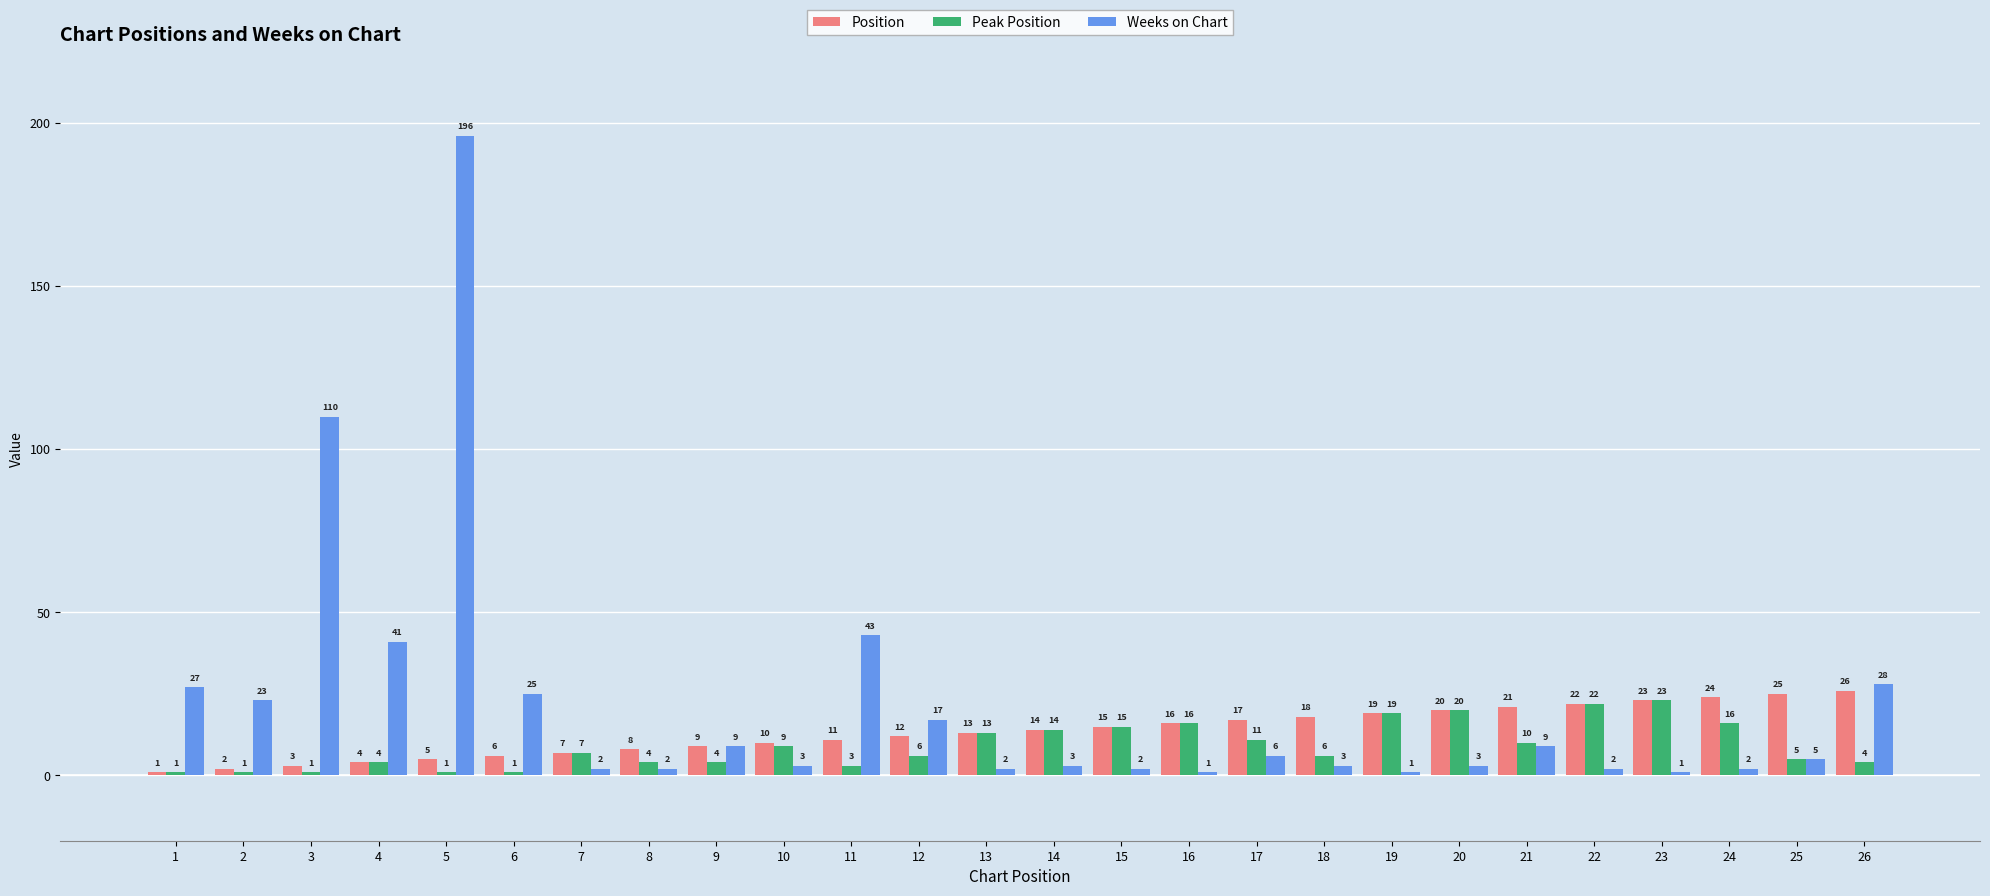

Which series has the largest total across all categories?

Weeks on Chart